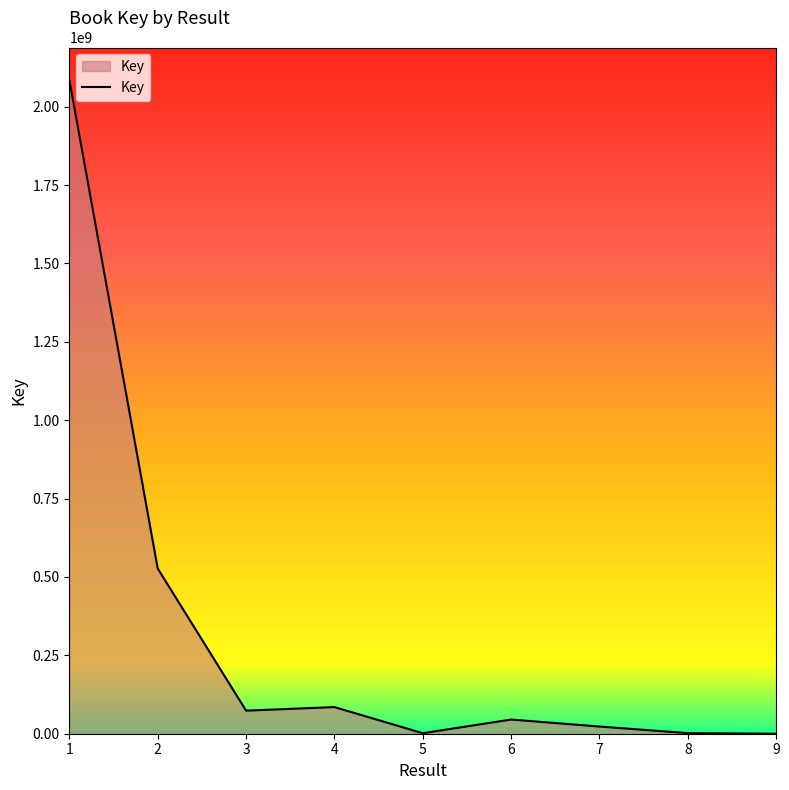

Is it true that the value at 2 is 928737818?

False